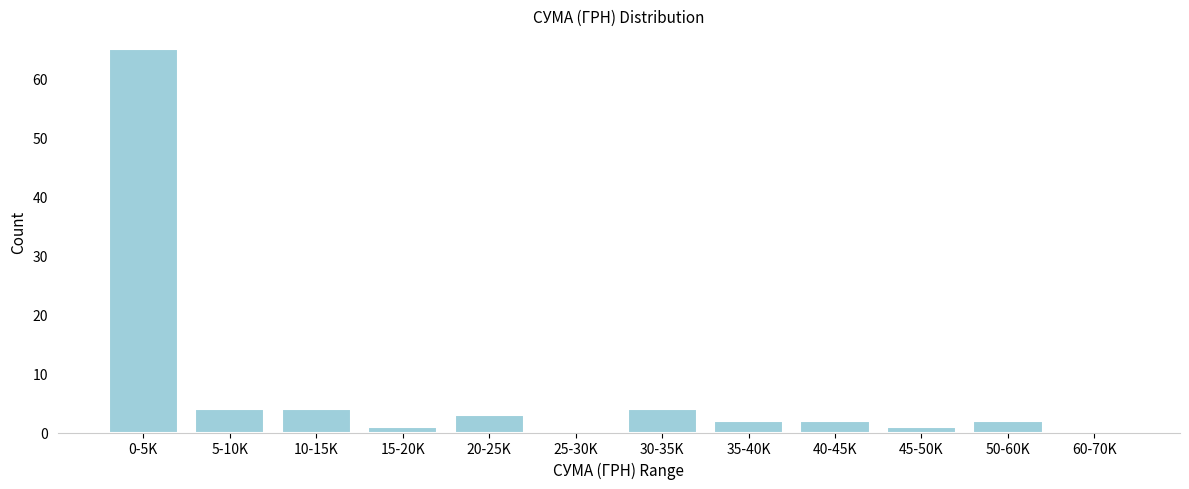

Reading left to right, what are all the values shown in this chart?

0-5K=65	5-10K=4	10-15K=4	15-20K=1	20-25K=3	25-30K=0	30-35K=4	35-40K=2	40-45K=2	45-50K=1	50-60K=2	60-70K=0